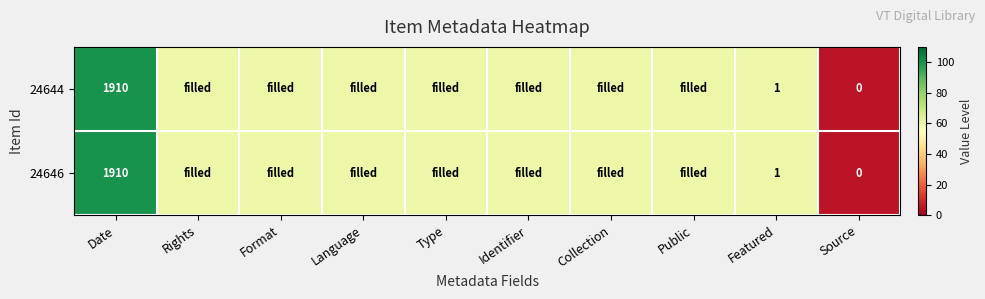

What is the total value across all series at Featured?

2